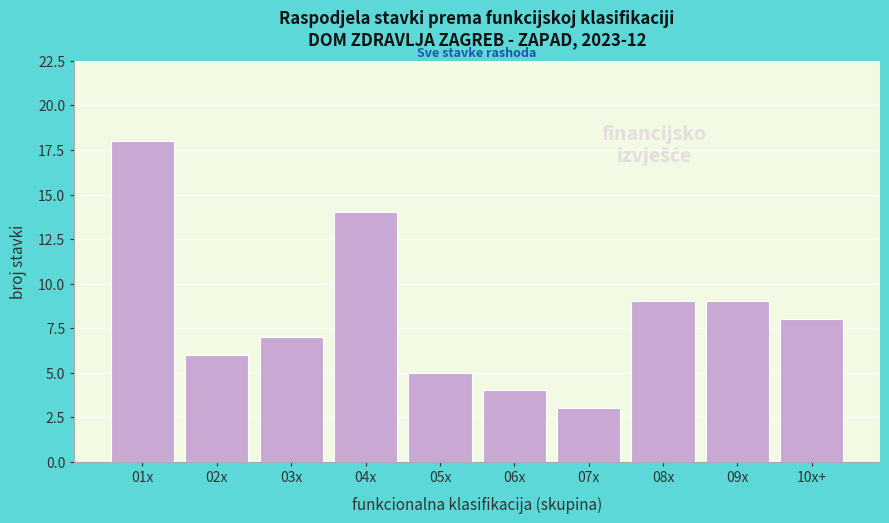

Reading left to right, list all the values displayed in this chart.

01x=18	02x=6	03x=7	04x=14	05x=5	06x=4	07x=3	08x=9	09x=9	10x+=8